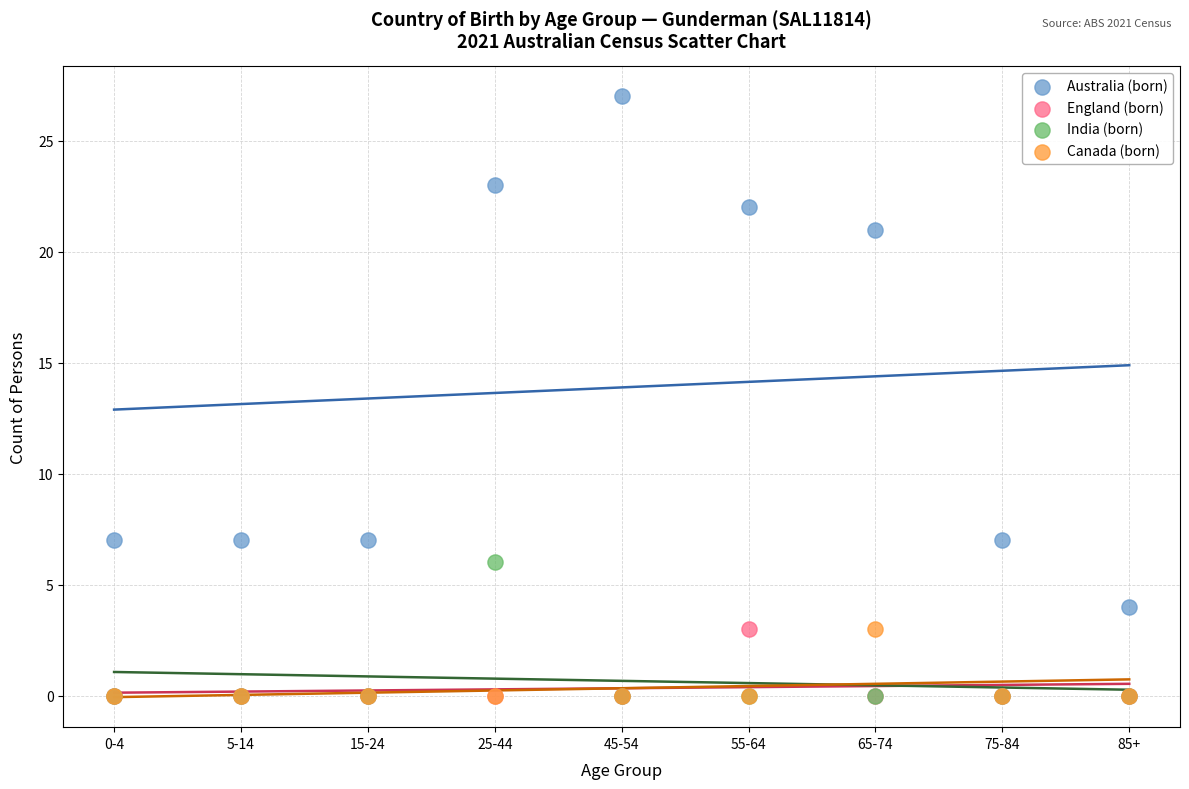

In the Australia (born) series, what Y value is closest to 15?

21